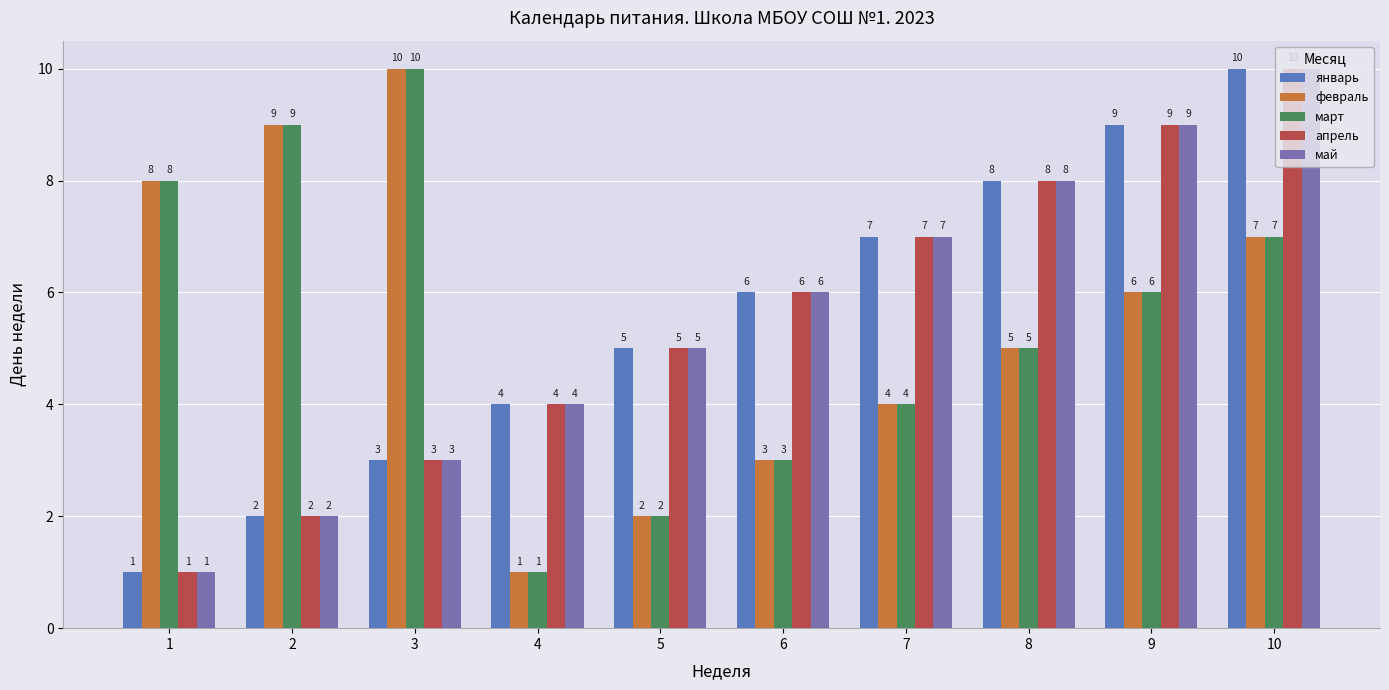

Is it true that март equals 8 at 8?

False